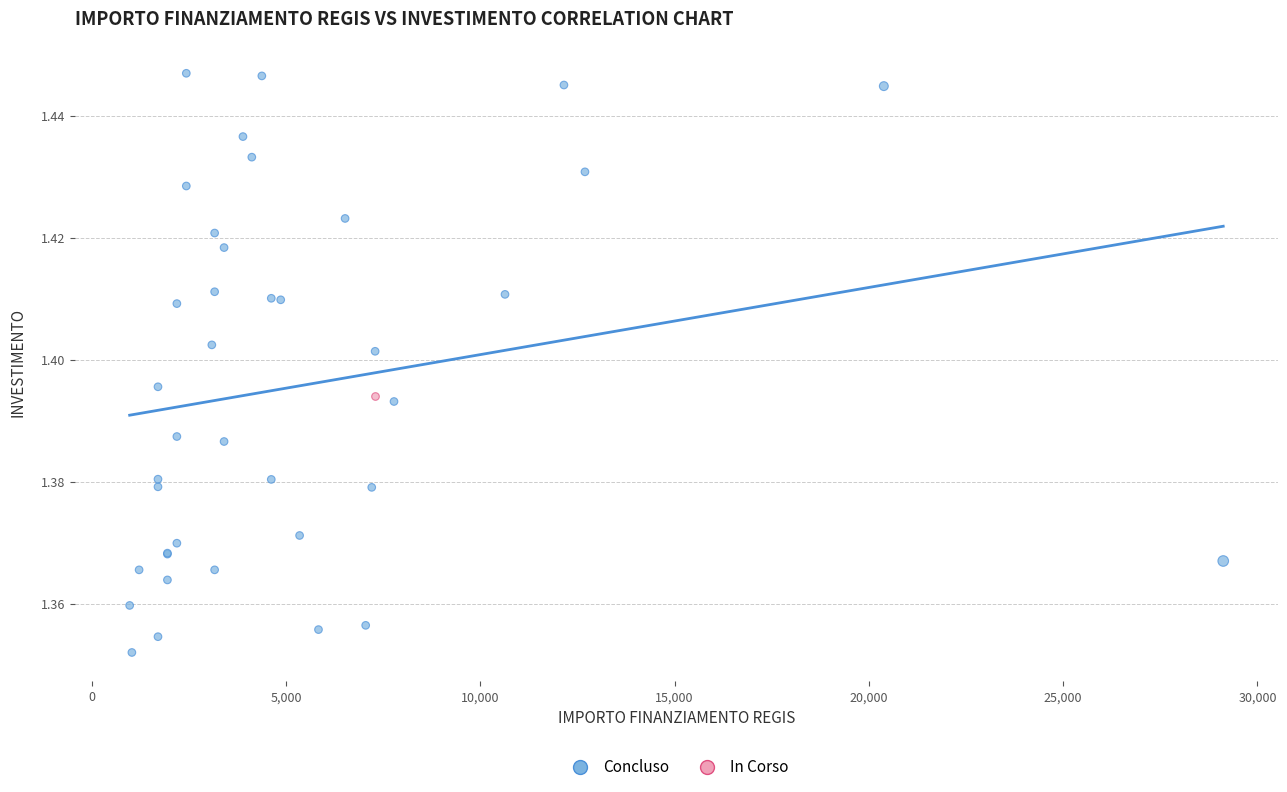

What are all the series names shown in the legend?

Concluso, In Corso